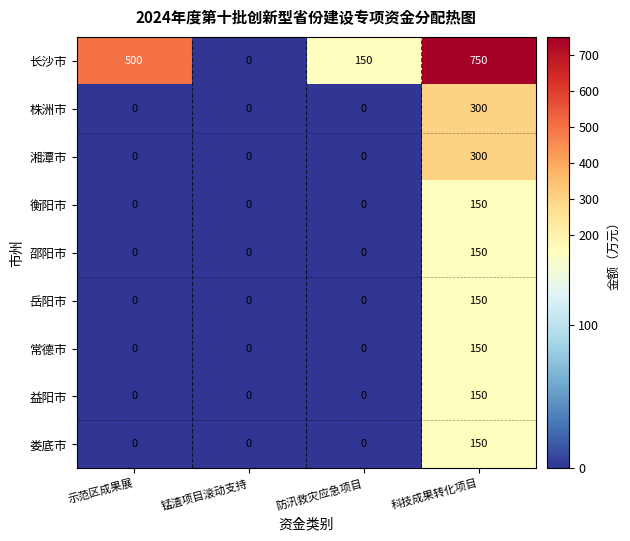

At which label does 长沙市 reach its minimum?

锰渣项目滚动支持